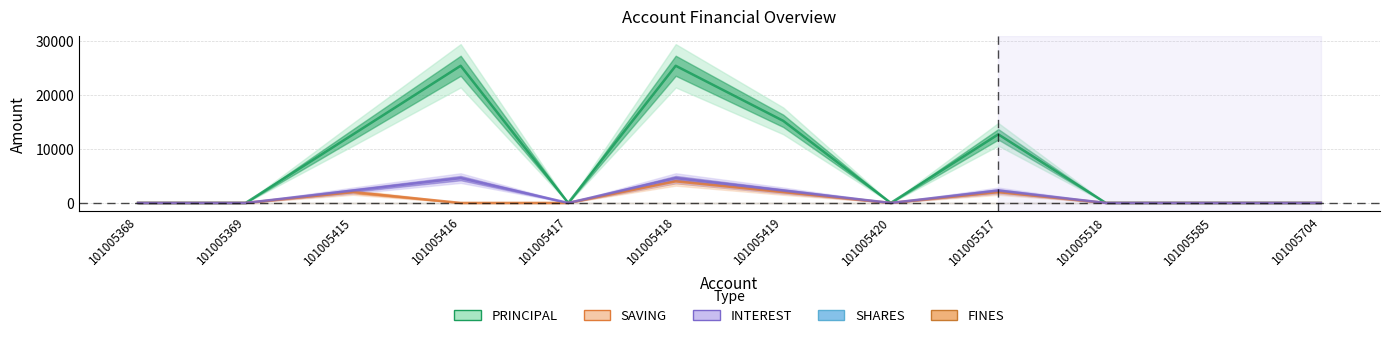

Does the chart have visible grid lines?

Yes